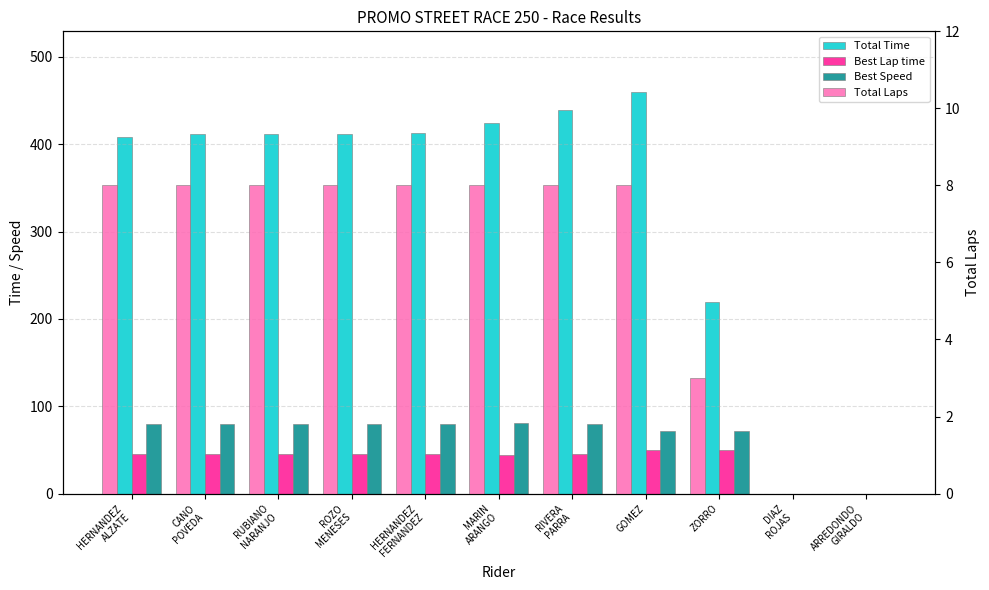

How many data points in Best Speed are above 79?

7